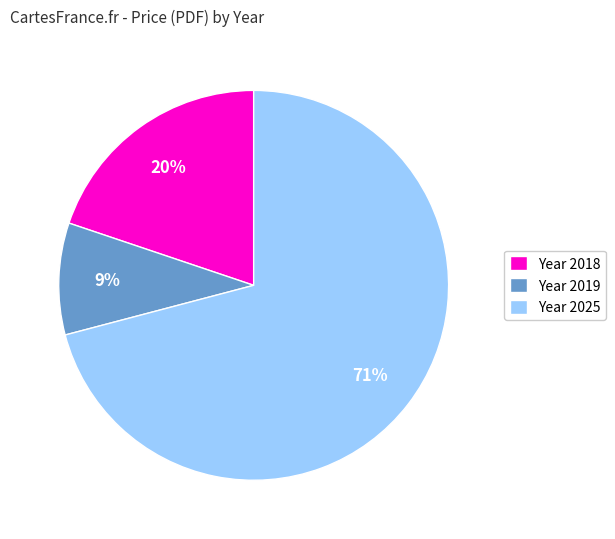

Approximately how many times larger is the value at Year 2019 compared to Year 2018?

0.5